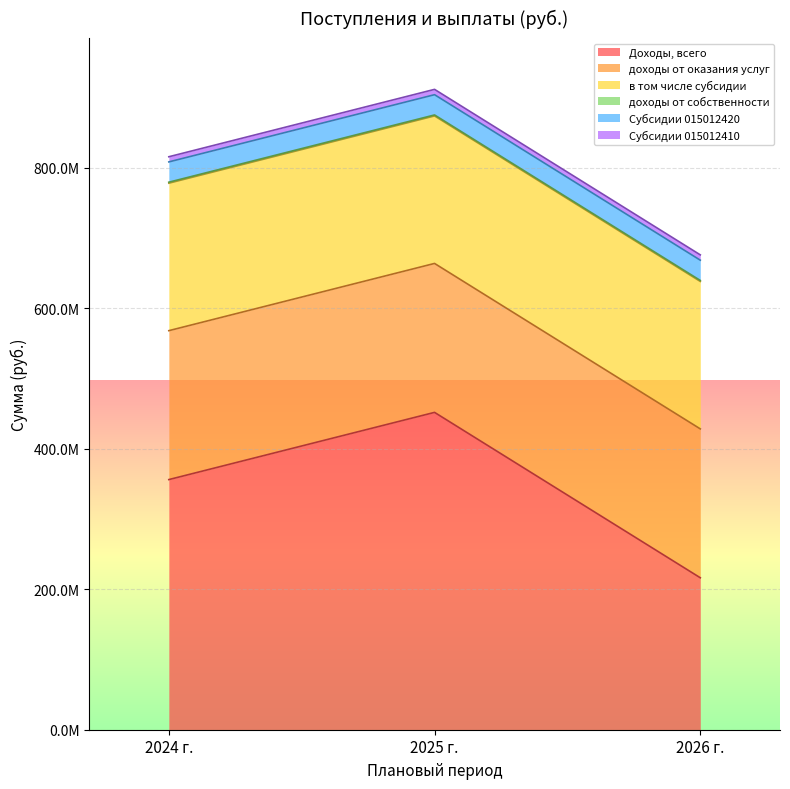

What is the spread (max minus min) of values at 2025 г.?

452058342.0